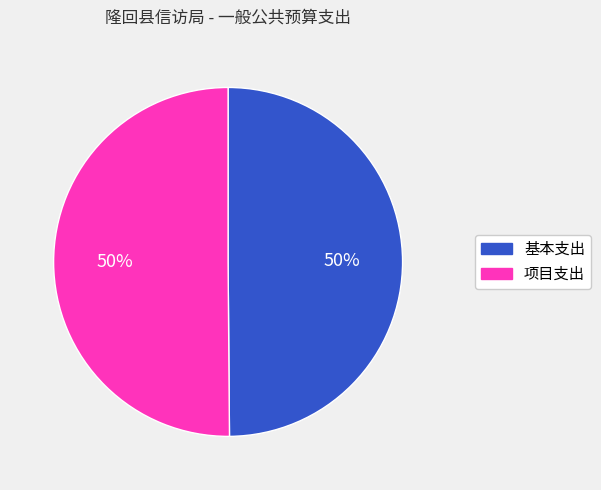

How many segments does this pie chart have?

2